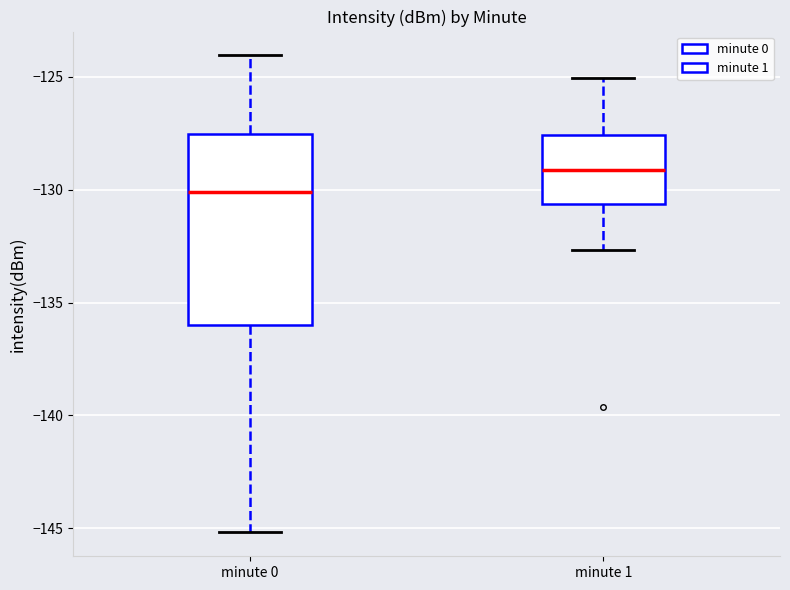

Where does the lower whisker of the box for minute 1 end on the y-axis? The values are not printed on the chart, so give them approximately, as read against the axis.

-132.5